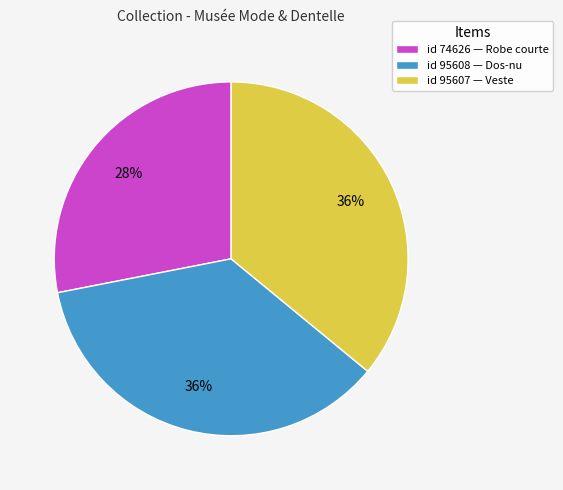

Does id 95608 — Dos-nu account for over 50% of the chart?

No